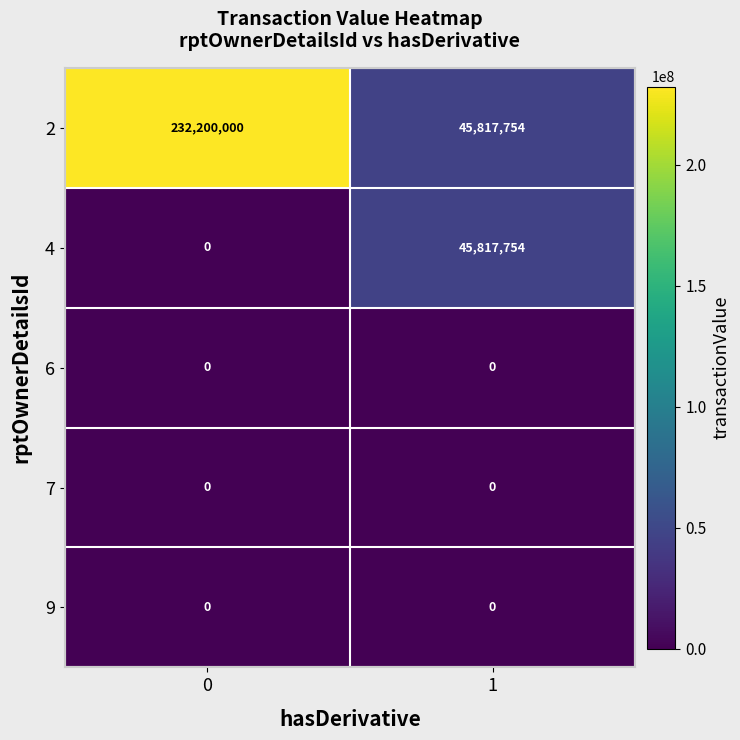

What is the difference between the maximum and minimum values in the 4 series?

45817754